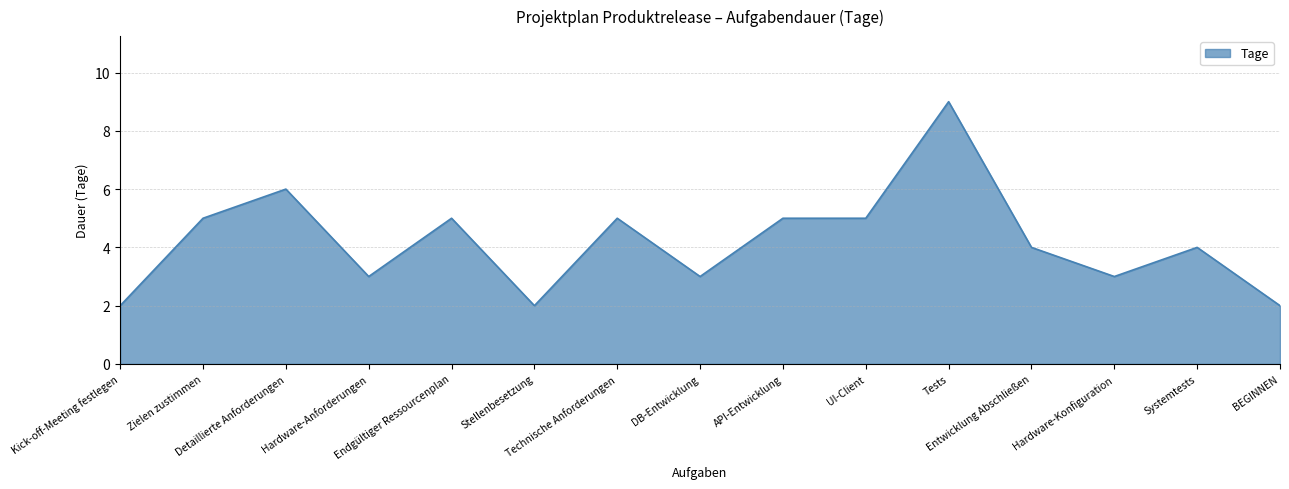

What is the difference between the maximum and minimum values?

7